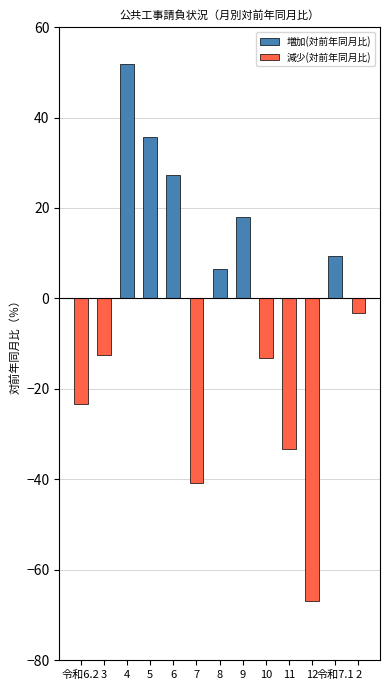

At which label does 減少(対前年同月比) reach its peak?

4